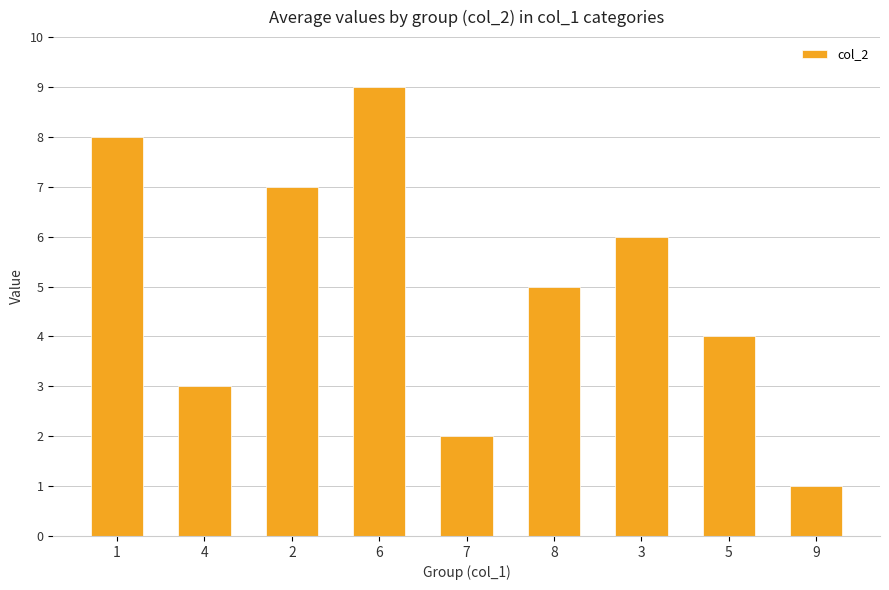

Which label corresponds to the smallest value in the chart?

9